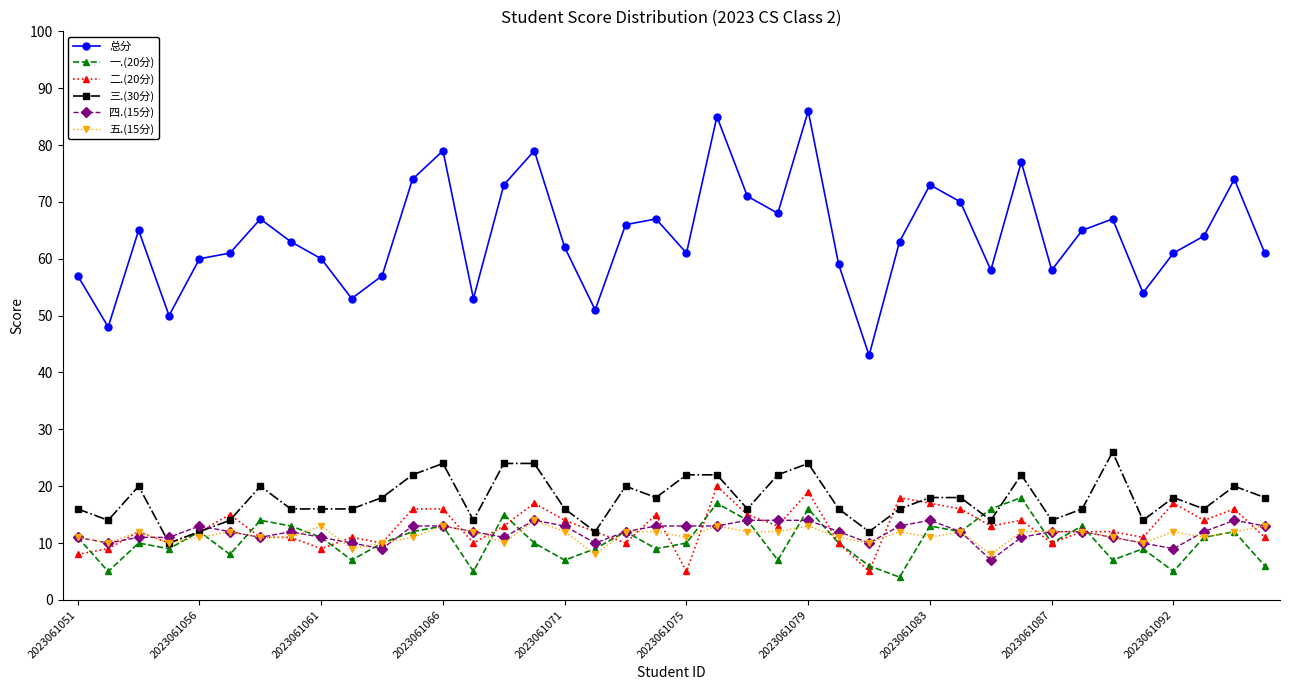

True or false: 二.(20分) has more than 2 points higher than both neighbors.

True